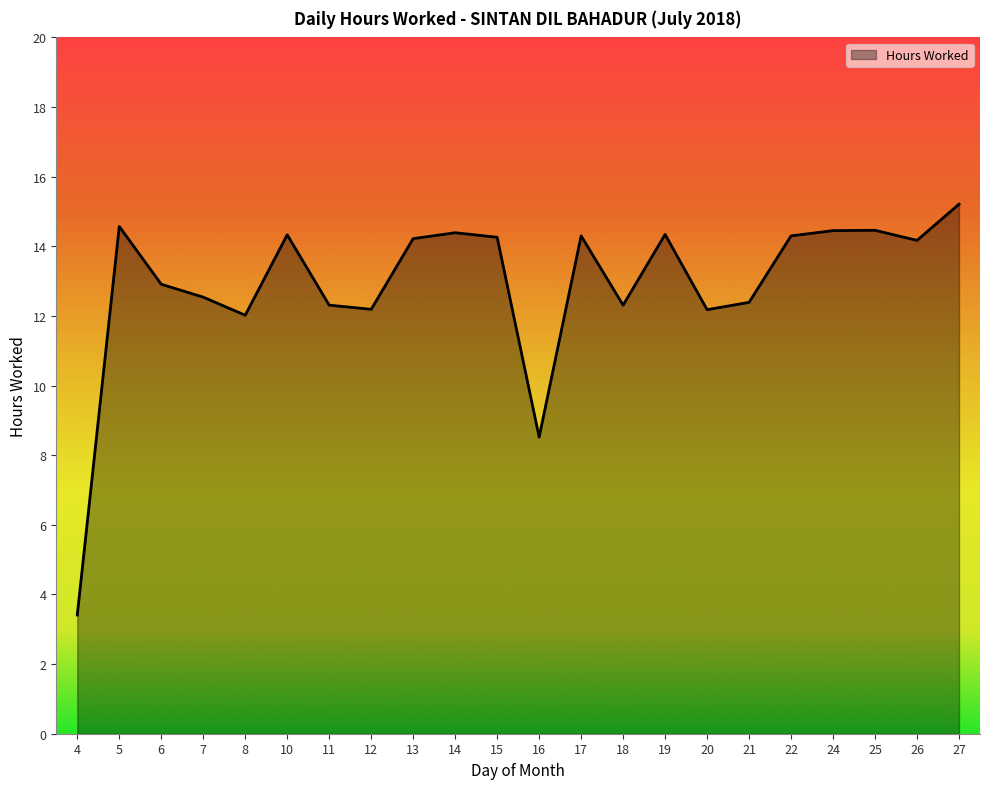

Approximately how many times larger is the value at 17 compared to 24?

1.0